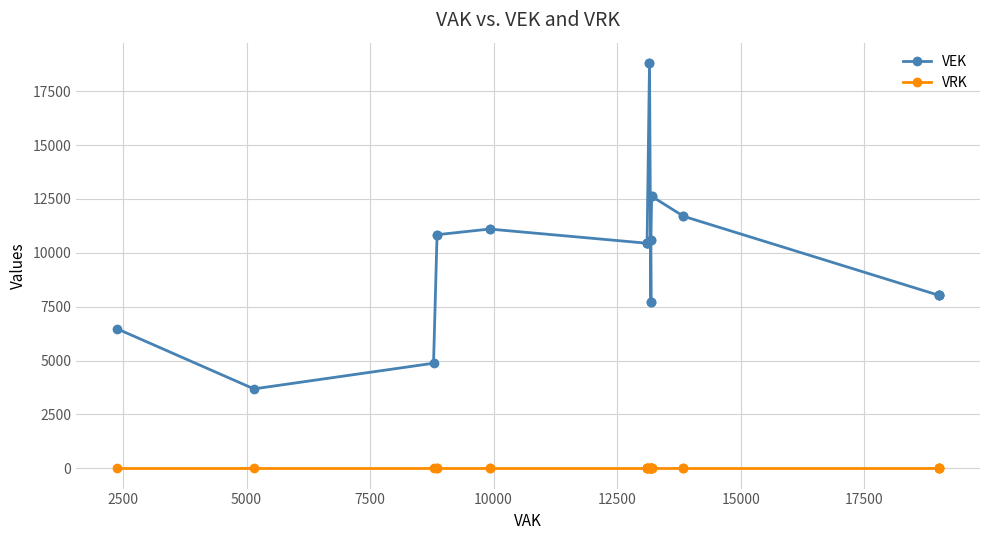

Is the value of VRK at 18 greater than the value of VEK at 0?

No